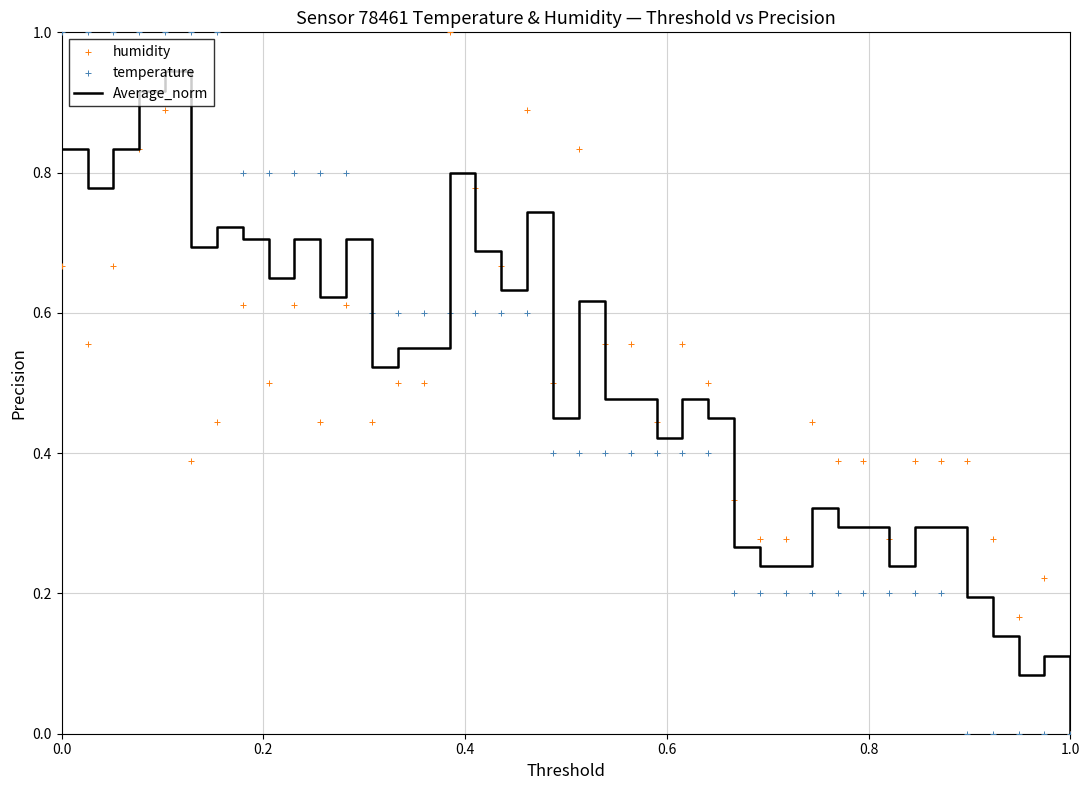

At how many categories does at least one series exceed 0?

39